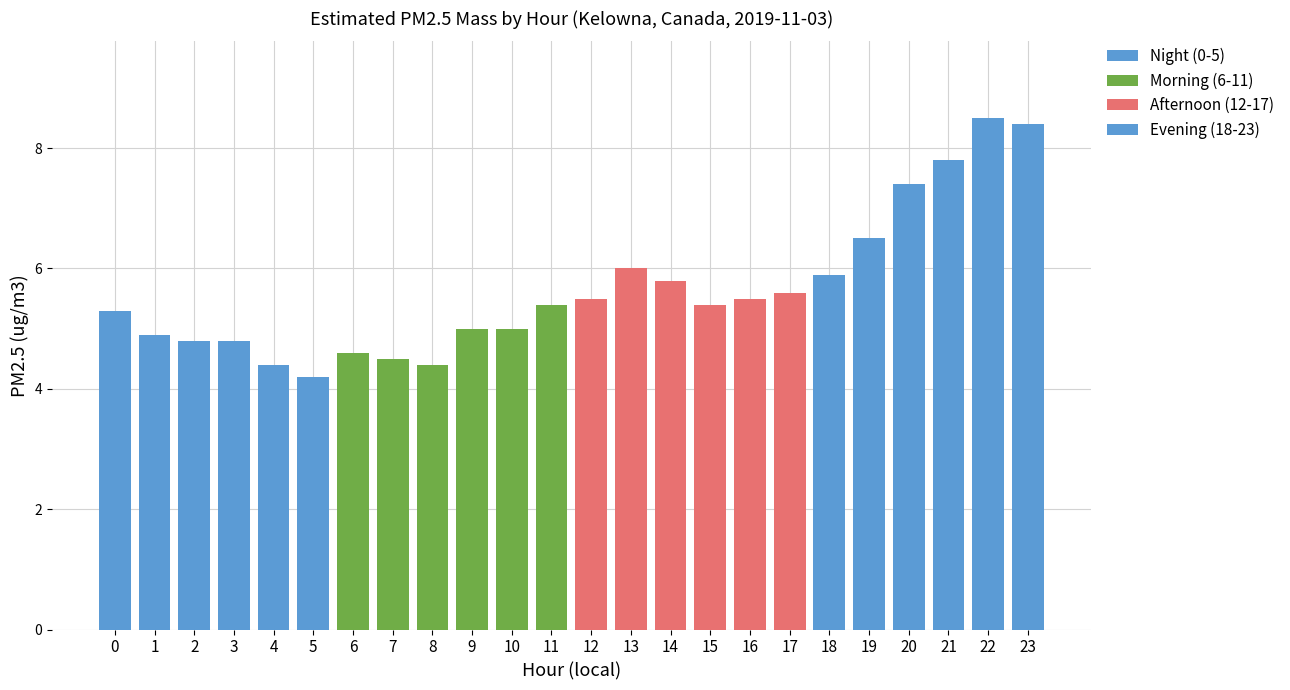

What value does the Evening (18-23) series have at 23?

8.4